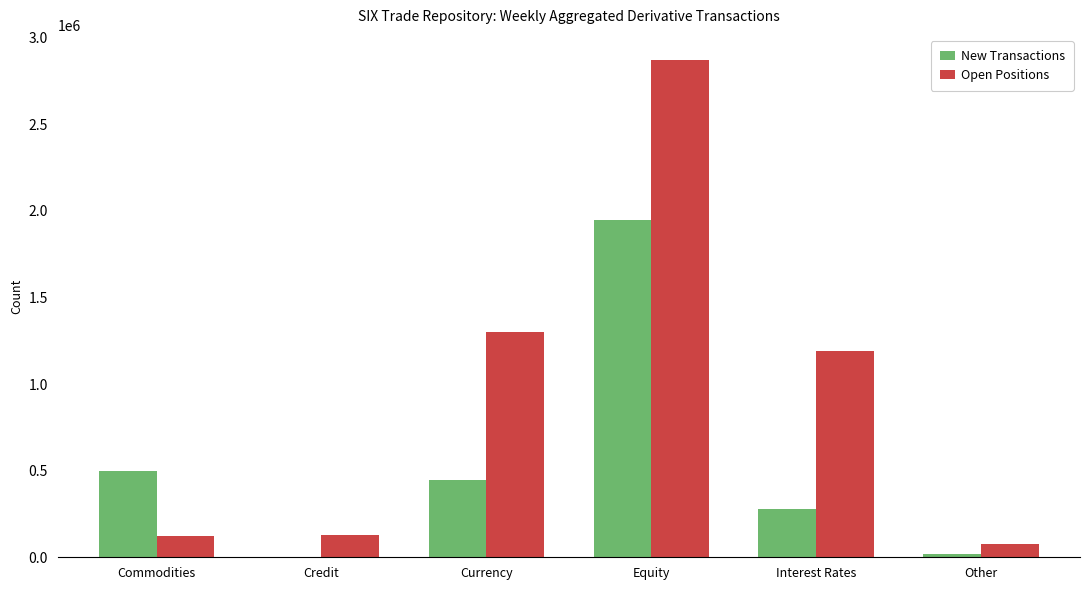

What is the total value across all series at Equity?

4819218